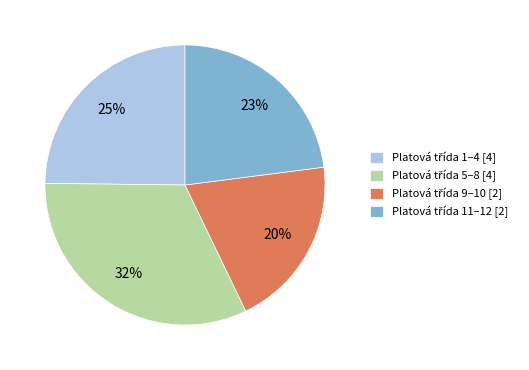

Is there a majority slice in this chart?

No